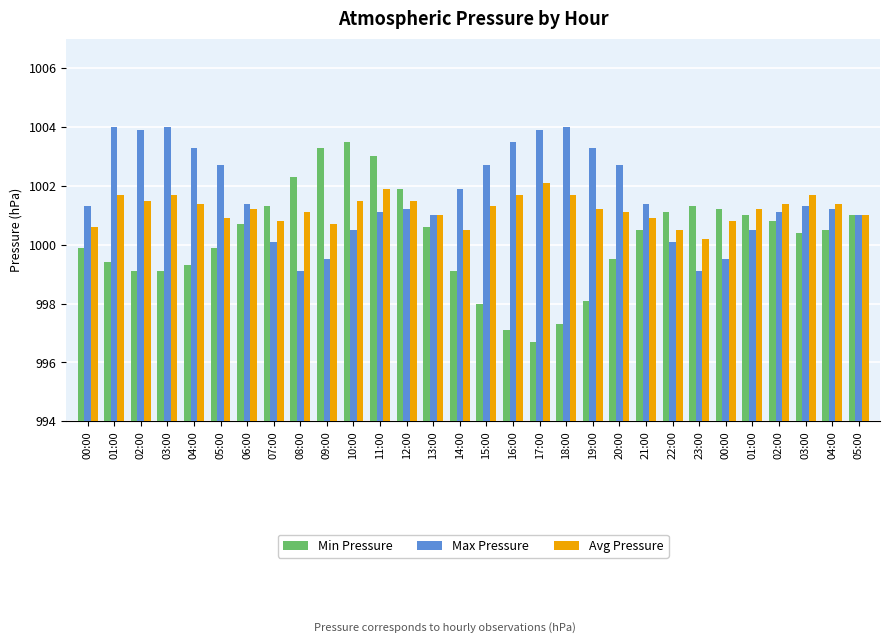

What is the average value of the Avg Pressure series?

1001.2